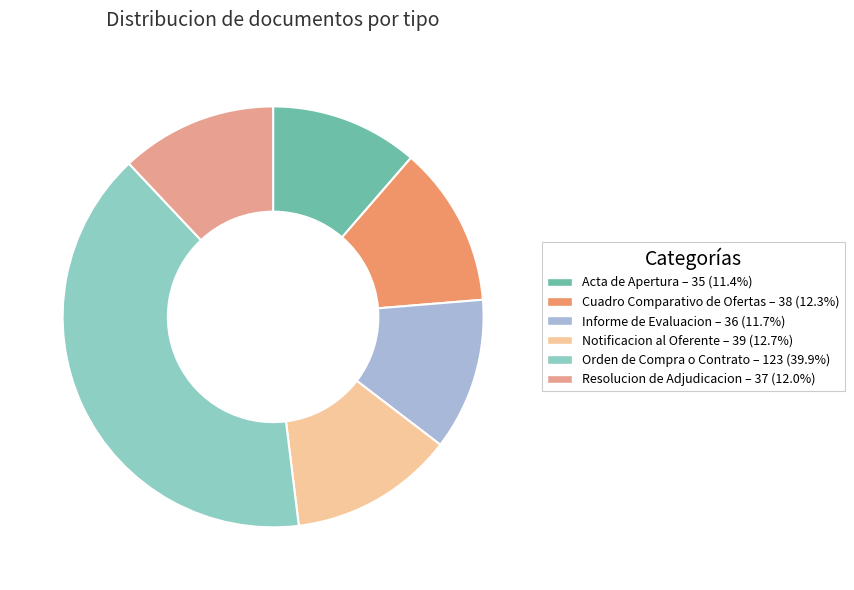

Does any single category account for the majority?

No